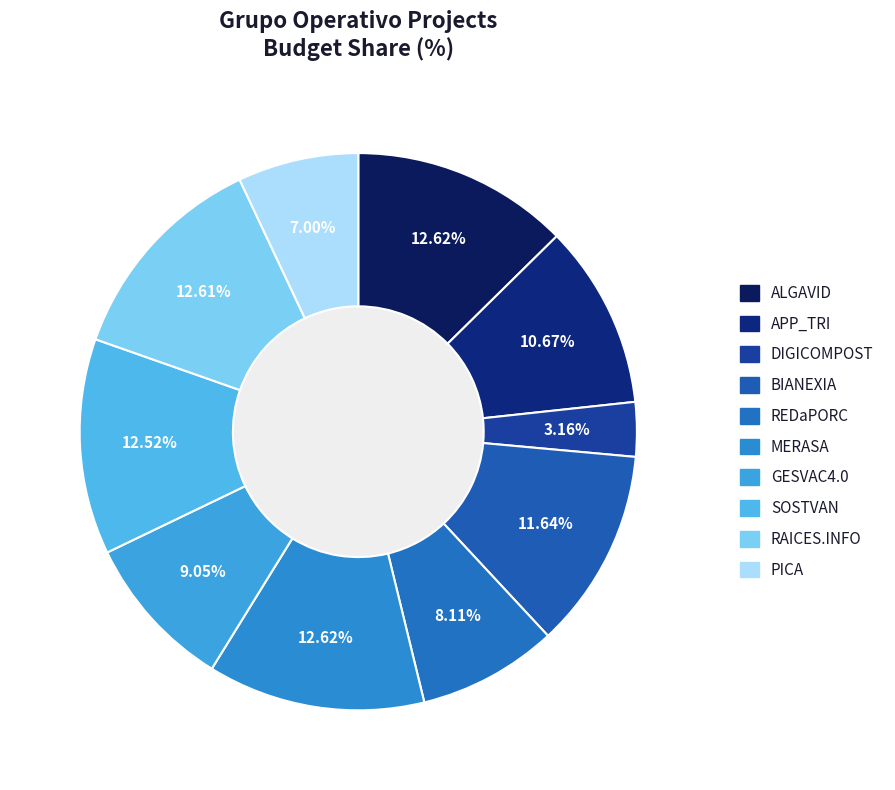

To the nearest percent, what is the difference between the largest and smallest slice percentages?

9%